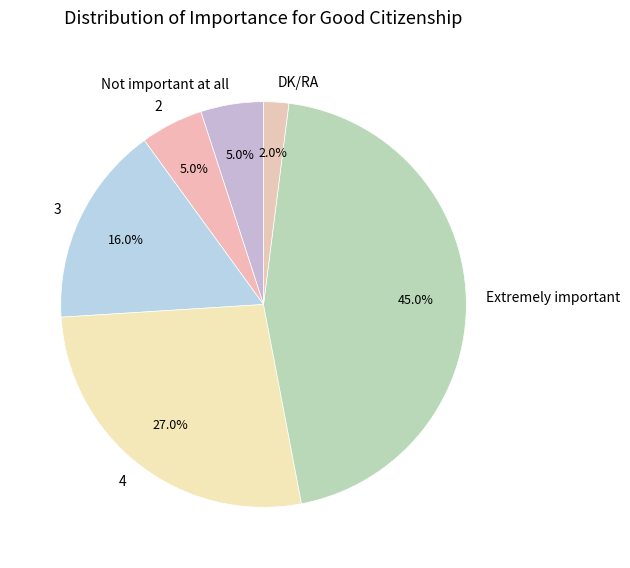

To the nearest percent, what portion does 4 represent?

27%